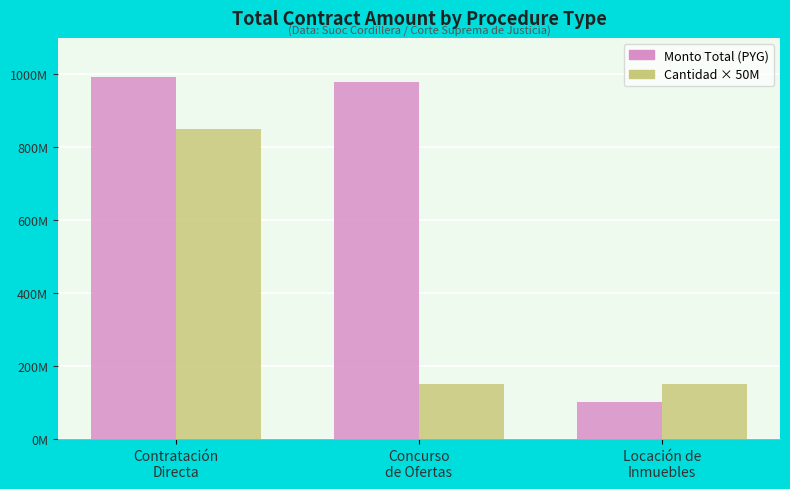

What is the average value of the Cantidad × 50M series?

383333333